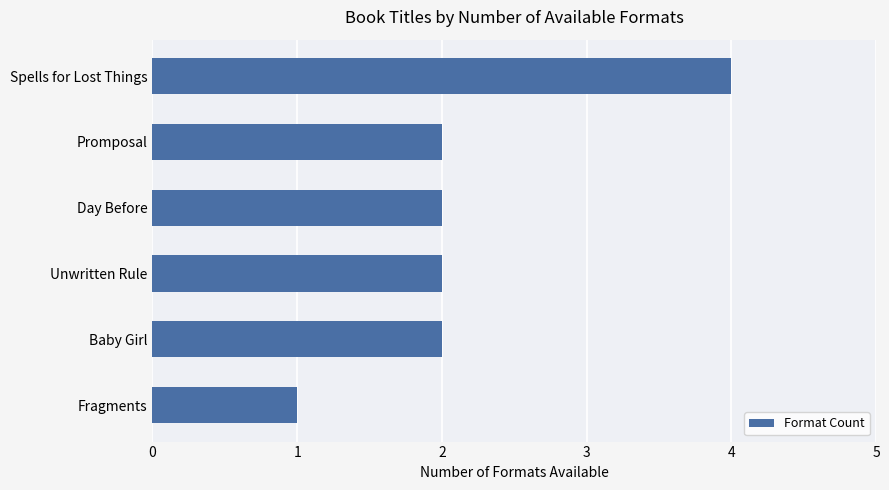

What is the ratio of the value at Baby Girl to the value at Spells for Lost Things?

0.5